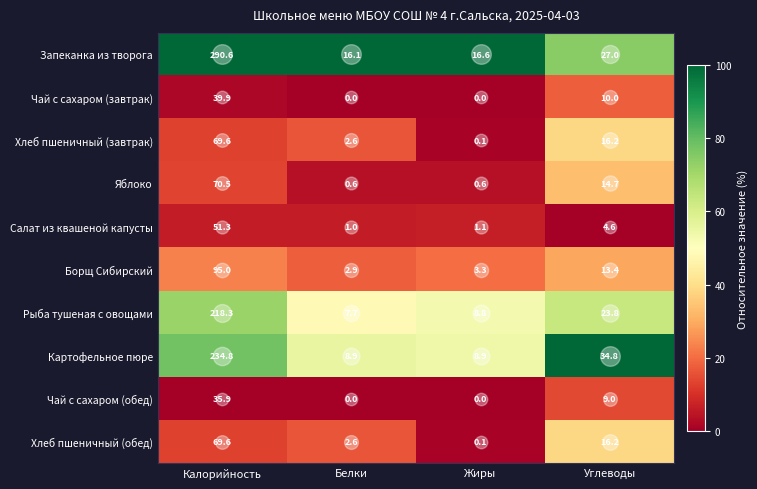

Which series has the largest range (max minus min)?

Запеканка из творога